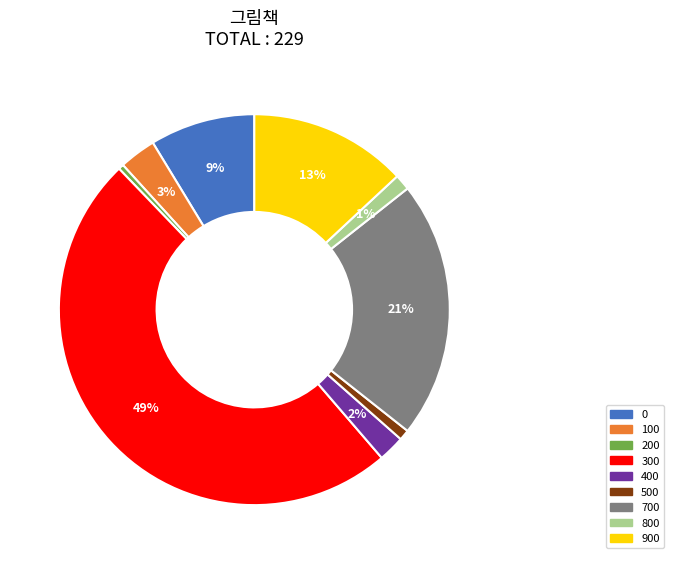

To the nearest percent, what is the difference between the largest and smallest slice percentages?

49%